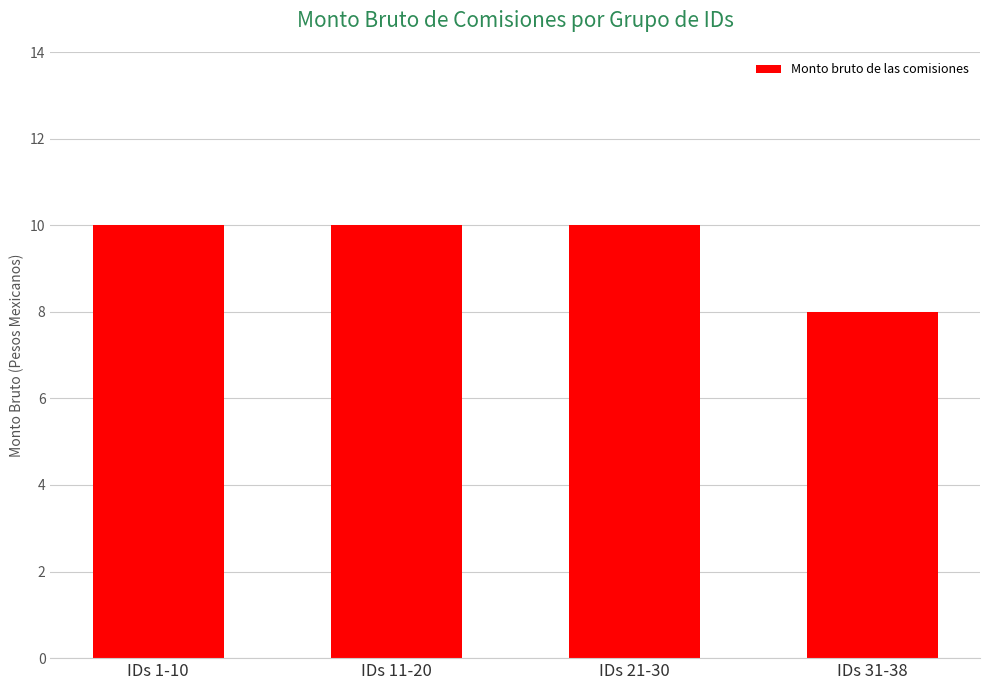

What is the label of the 2nd bar from the left?

IDs 11-20